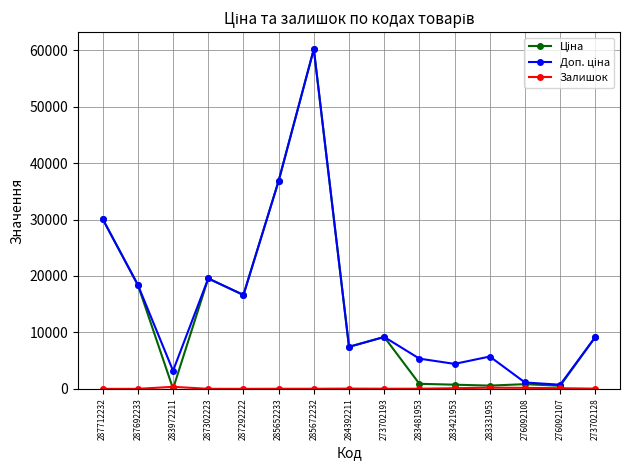

What is the total value across all series at 285672232?

120427.1